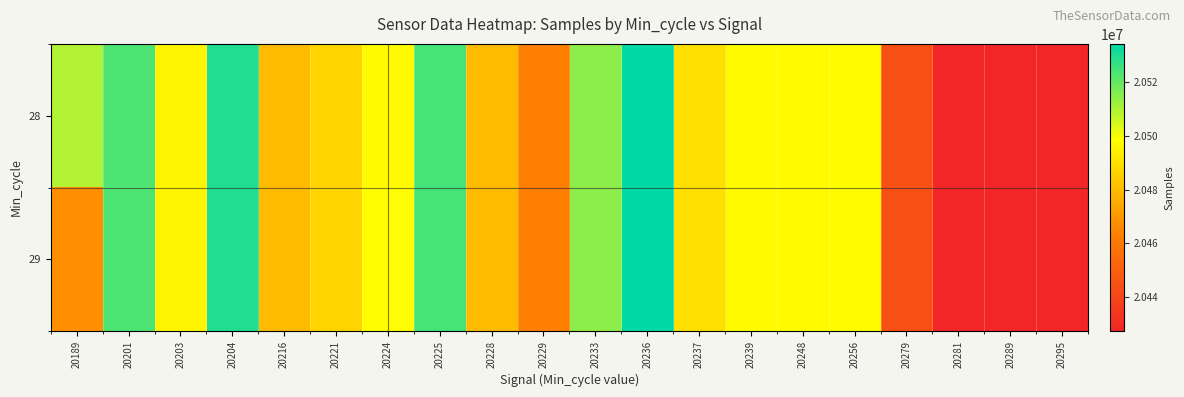

At 20189, list the series in order from largest to smallest.

28, 29